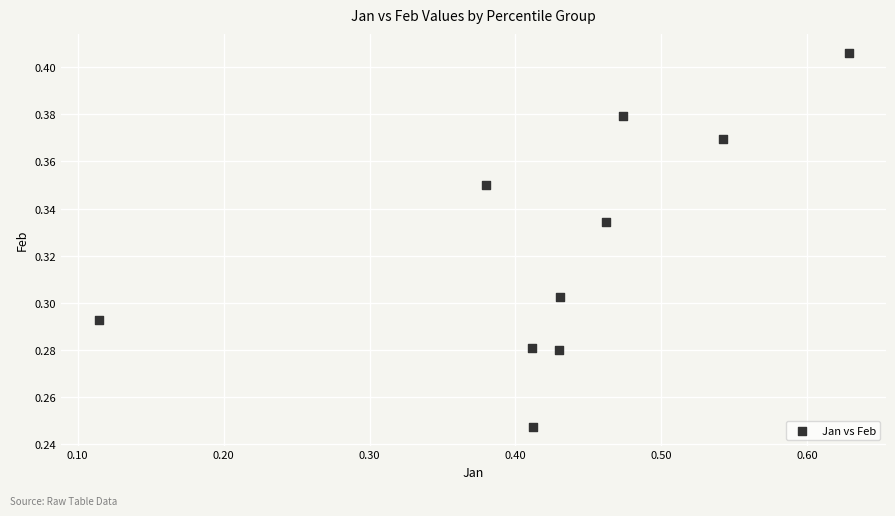

What is the range of X values (max minus min)?

0.5